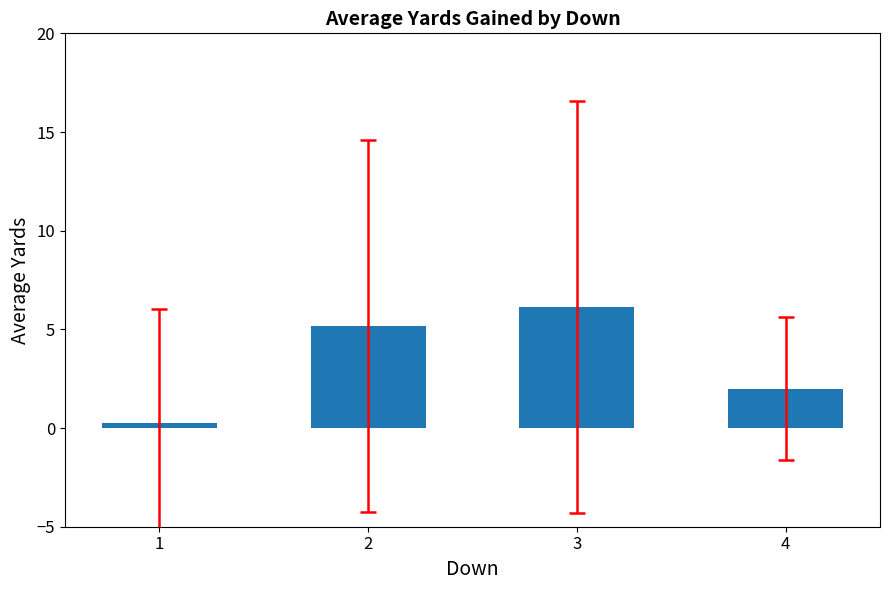

What is the approximate value at 3?

6.1